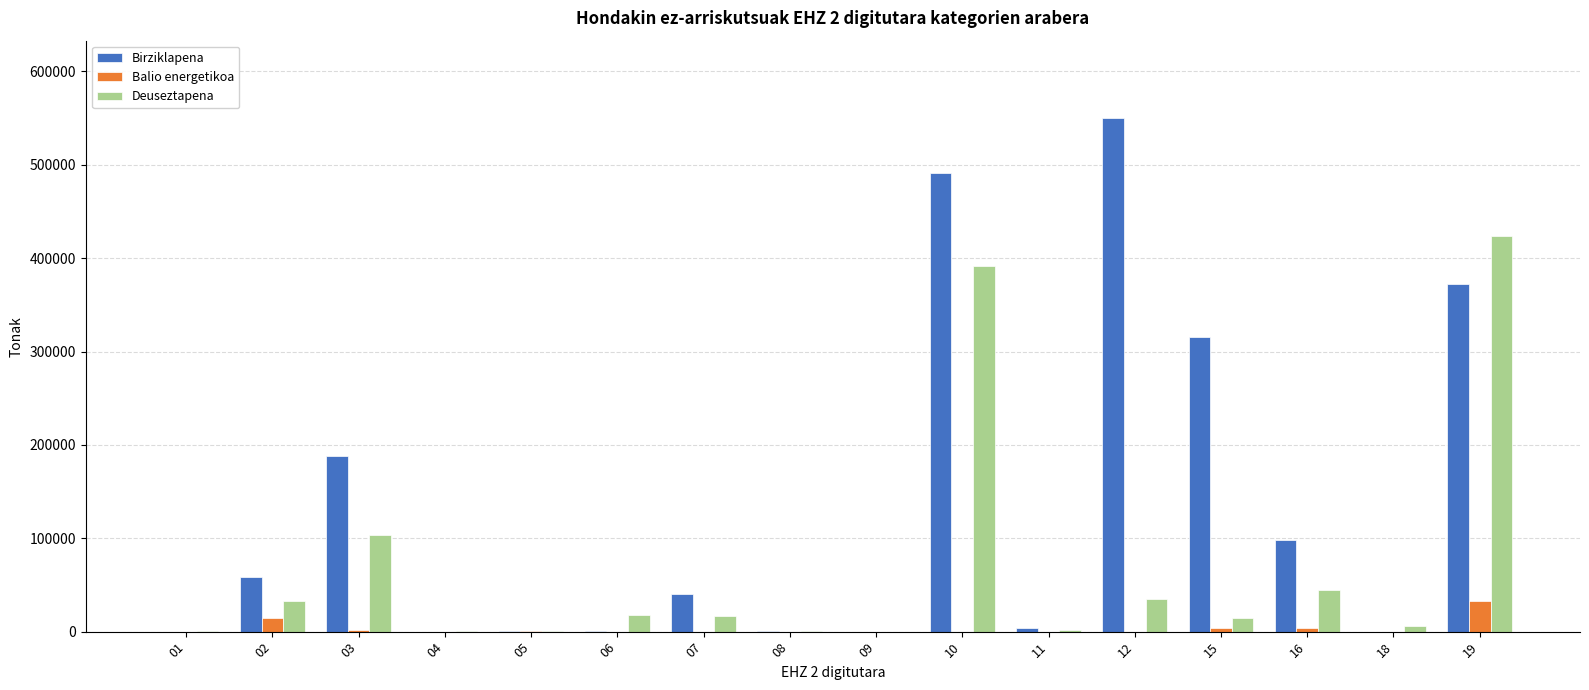

What is the approximate value of Deuseztapena at 07?

16425.3